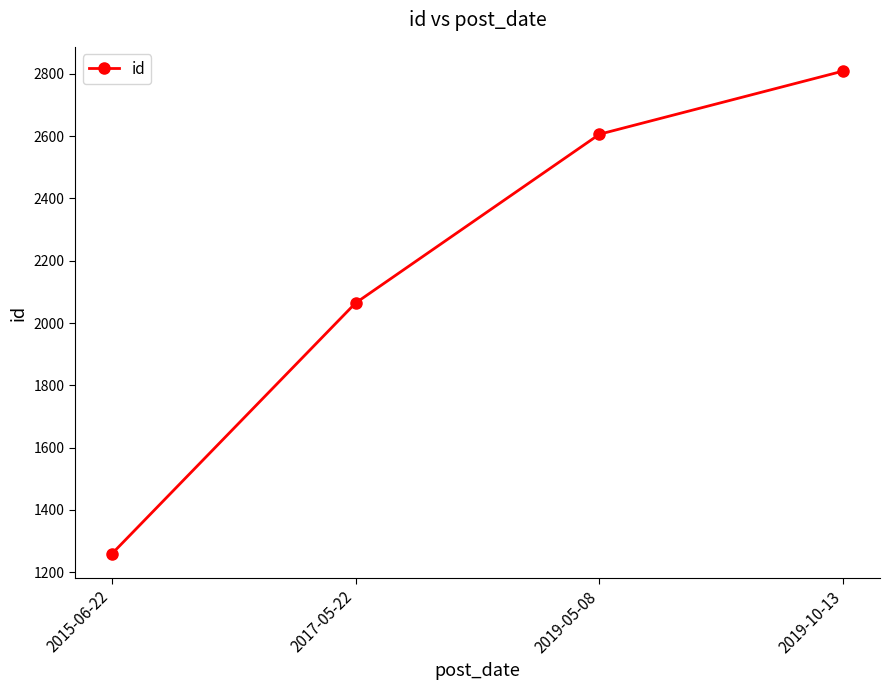

List the labels in order of value, largest first.

2019-10-13, 2019-05-08, 2017-05-22, 2015-06-22